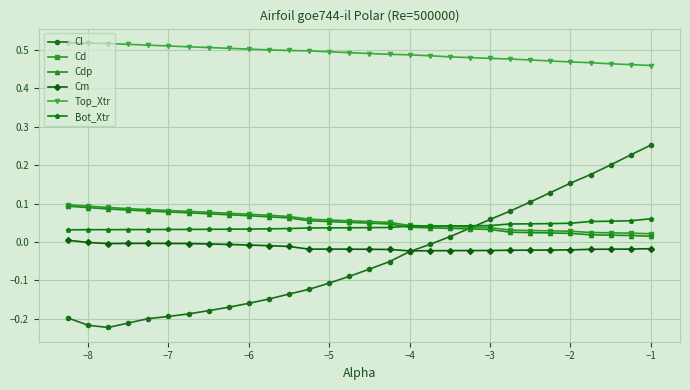

Which series has the widest spread of values?

Cl